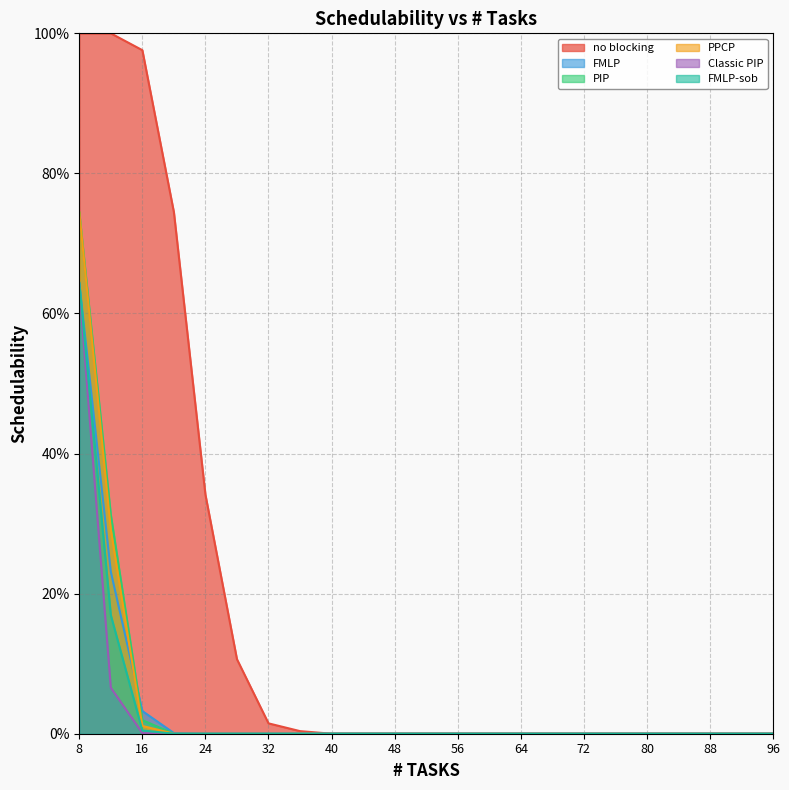

At which category is the sum across all series the highest?

8